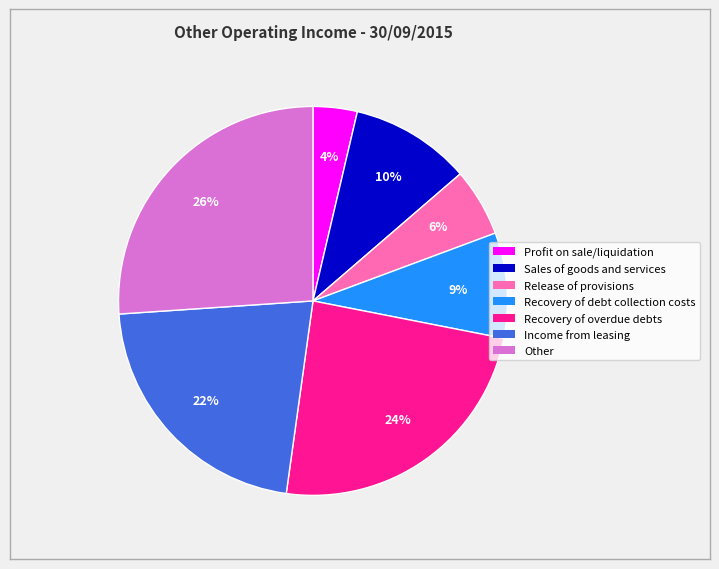

To the nearest percent, what percentage of the pie is Sales of goods and services?

10%